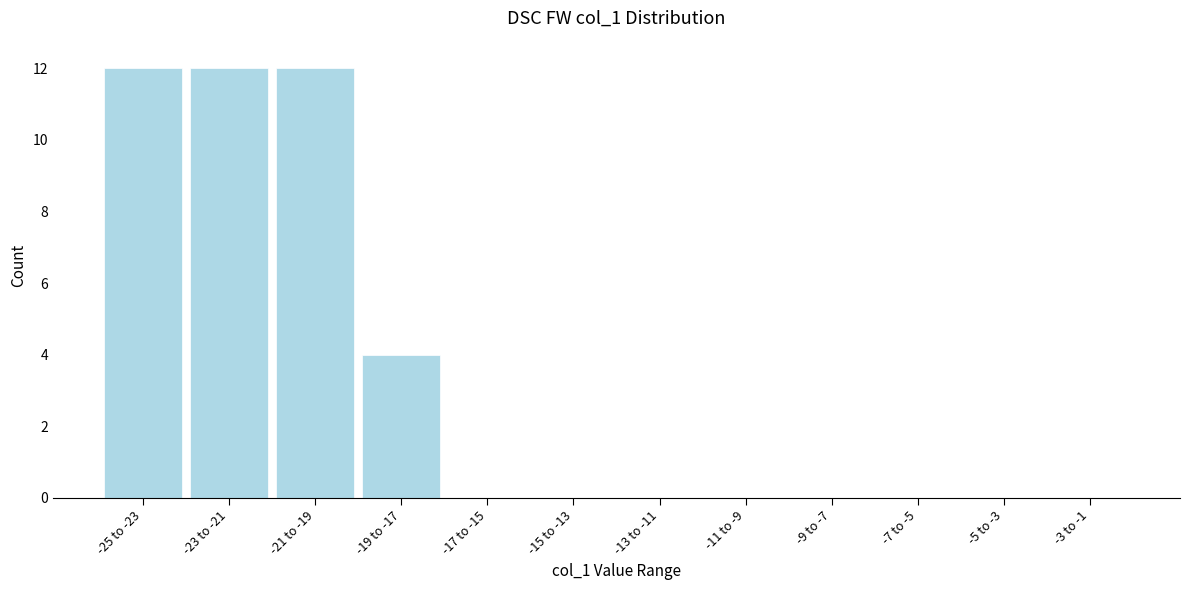

Reading left to right, transcribe all the data shown in this chart.

-25 to -23=12	-23 to -21=12	-21 to -19=12	-19 to -17=4	-17 to -15=0	-15 to -13=0	-13 to -11=0	-11 to -9=0	-9 to -7=0	-7 to -5=0	-5 to -3=0	-3 to -1=0